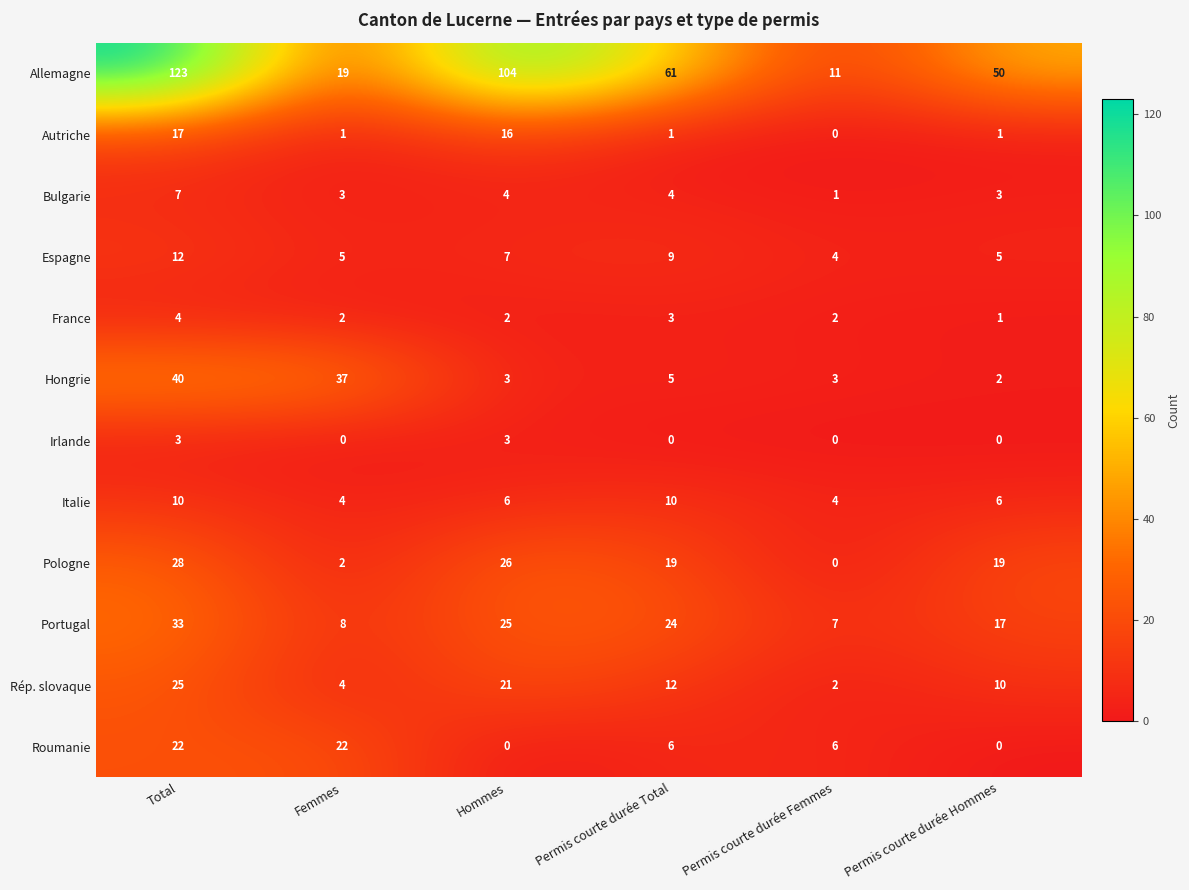

Count the number of data series in this chart.

12